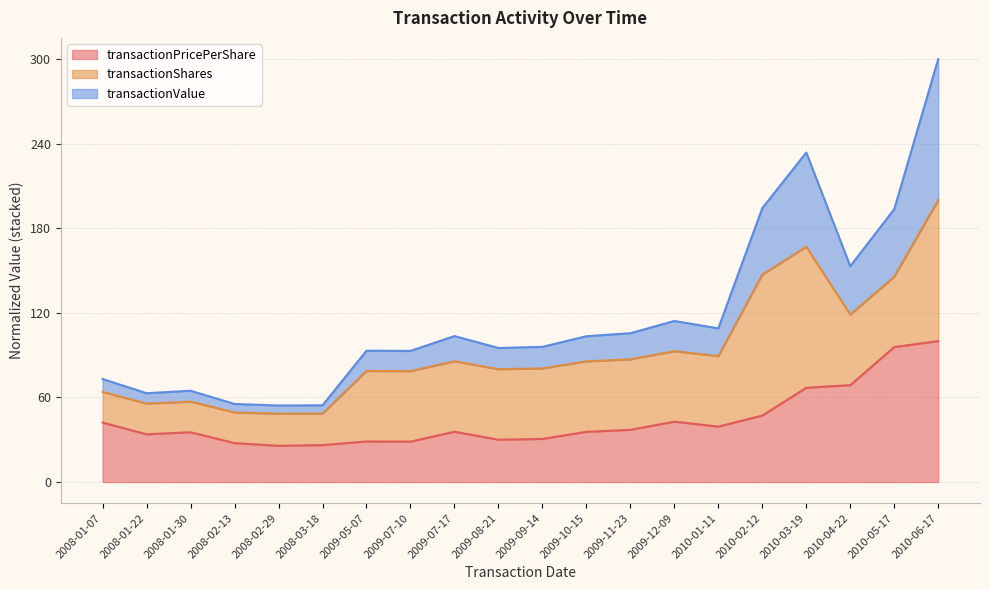

What is the average value of the transactionPricePerShare series?

43.9